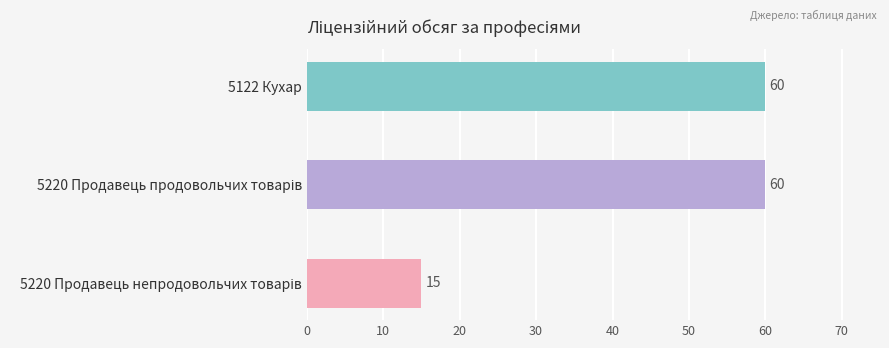

The chart shows a value of 19 at 5122 Кухар. True or false?

False